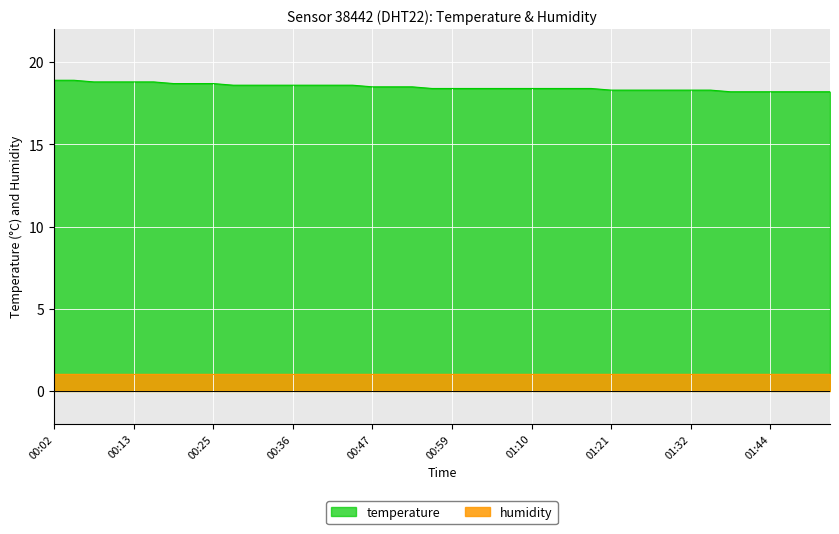

What is the difference between the values at 00:18 and 01:16?

0.3